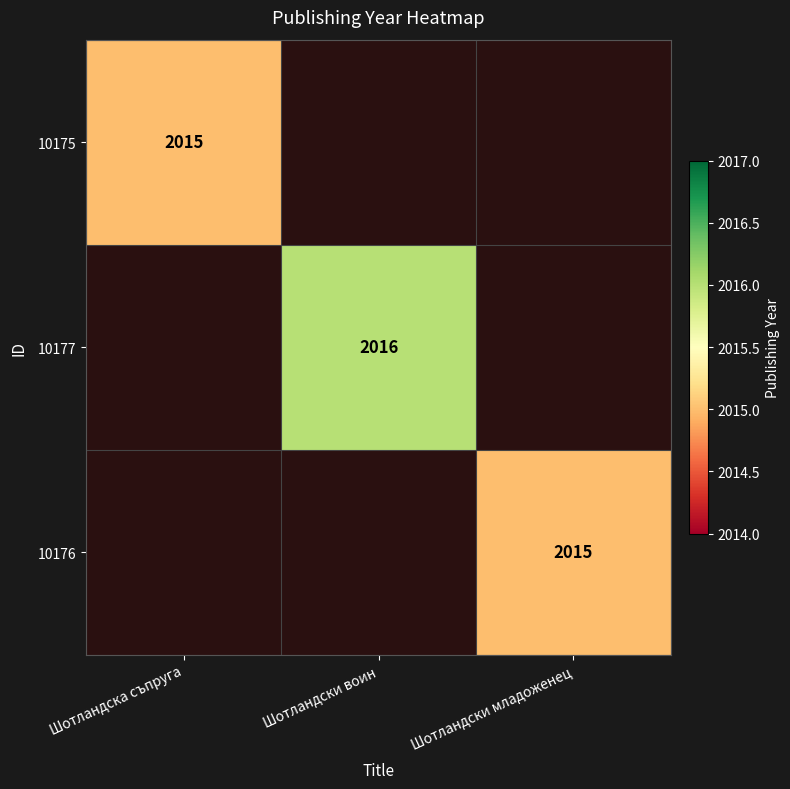

At how many categories does at least one series exceed 2015?

1